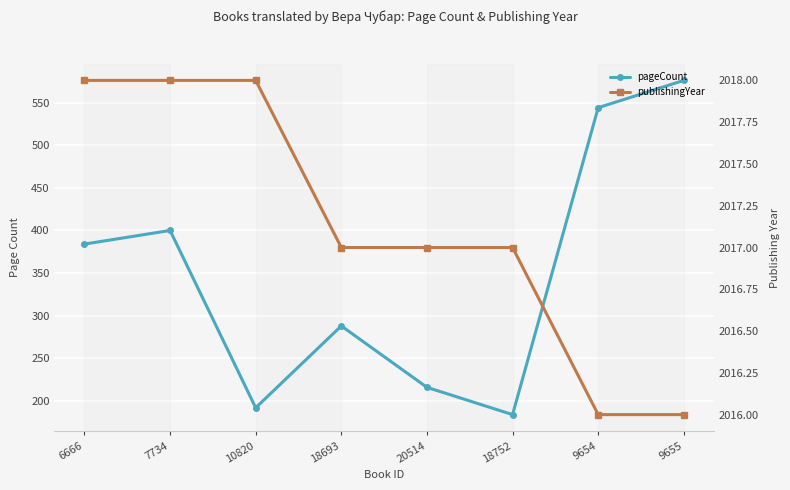

True or false: pageCount has more than 2 interior local peaks.

False